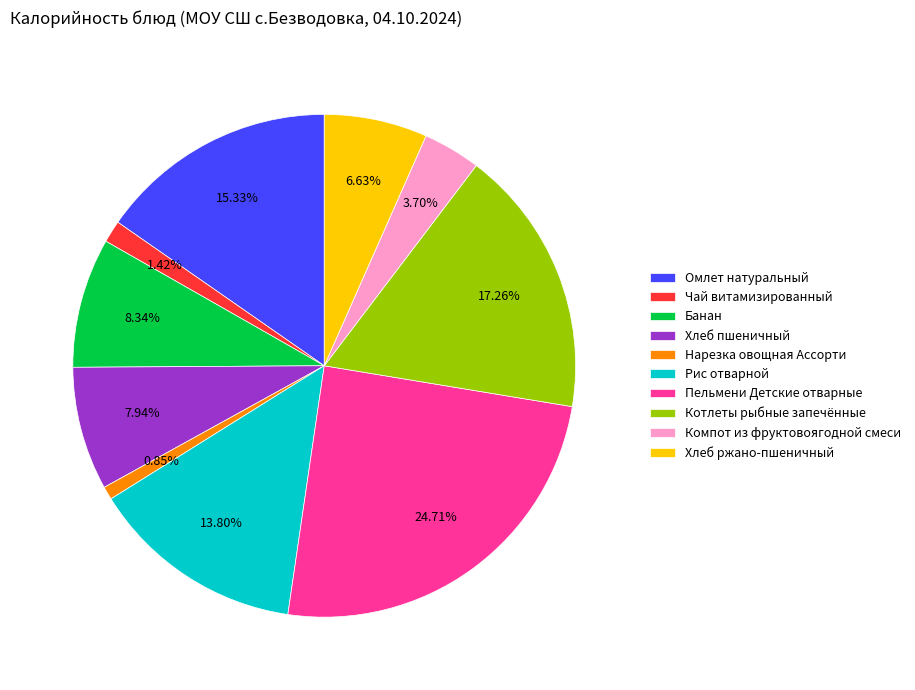

Combined, do Рис отварной and Пельмени Детские отварные account for over 50%?

No